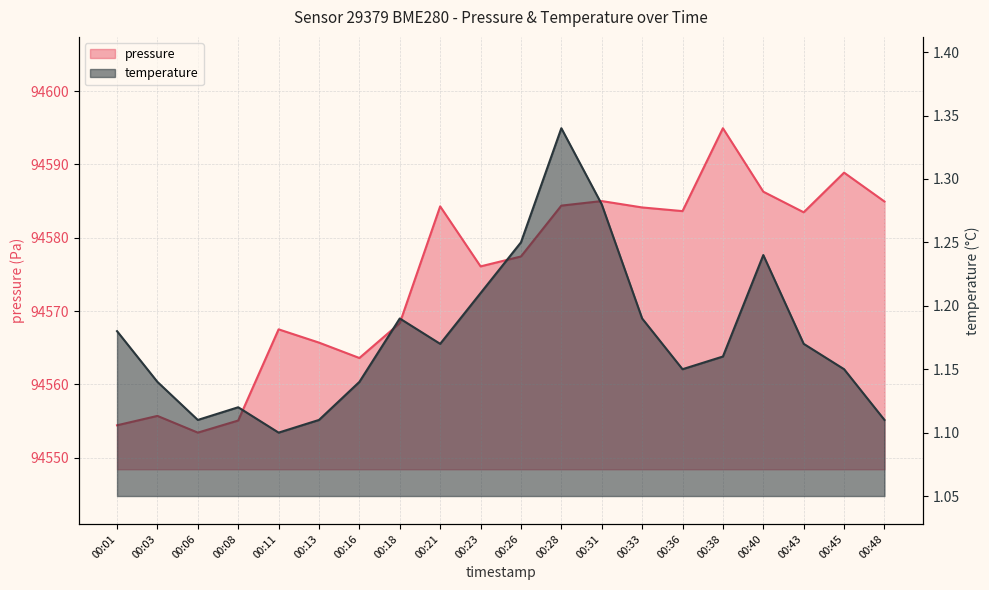

True or false: pressure has more than 1 points higher than both neighbors.

True